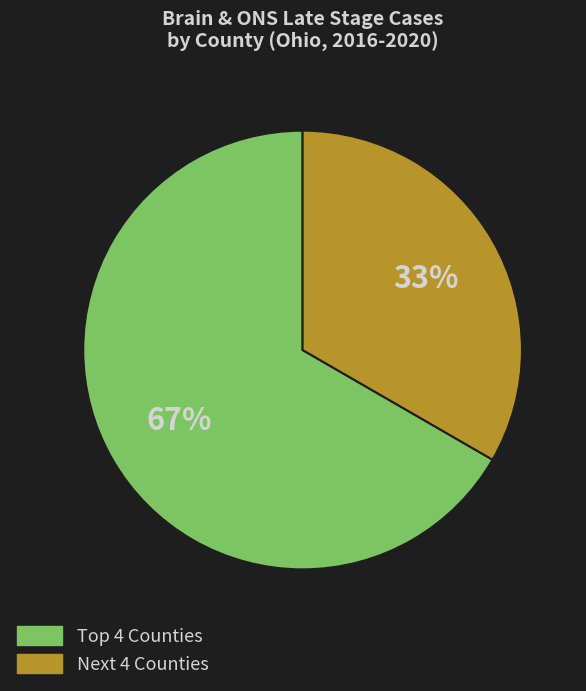

Does any single category account for the majority?

Yes